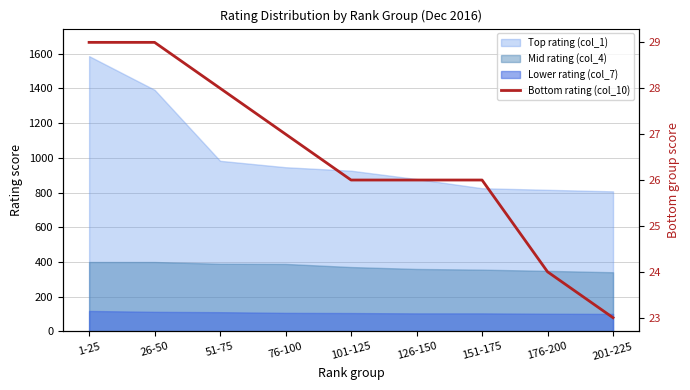

True or false: the data has more than 1 interior local peaks.

False